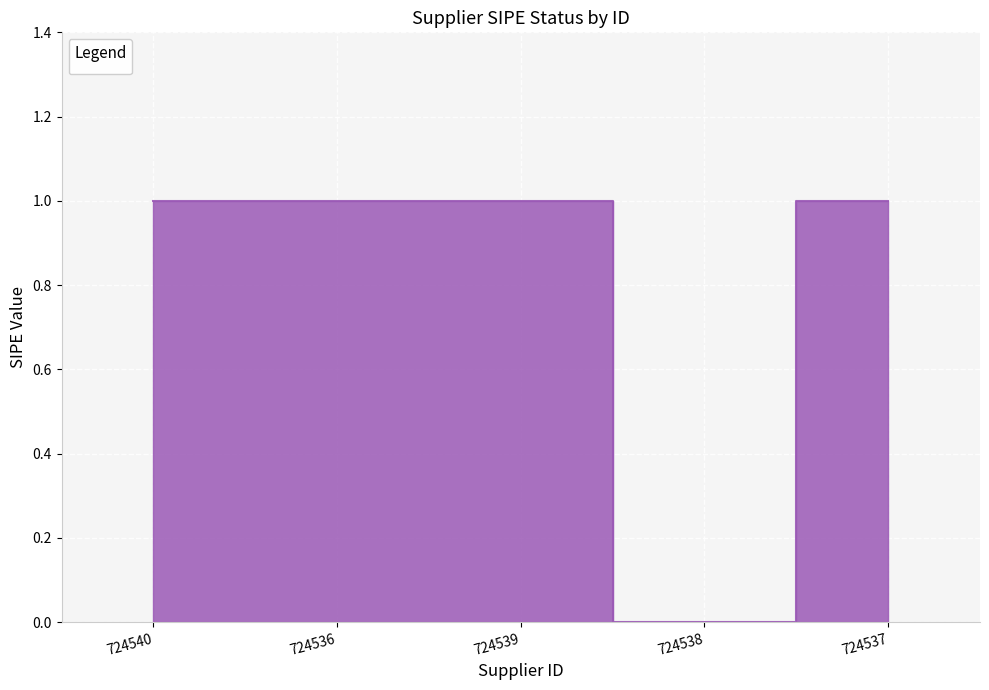

Is it true that the value at 724537 is 1?

True